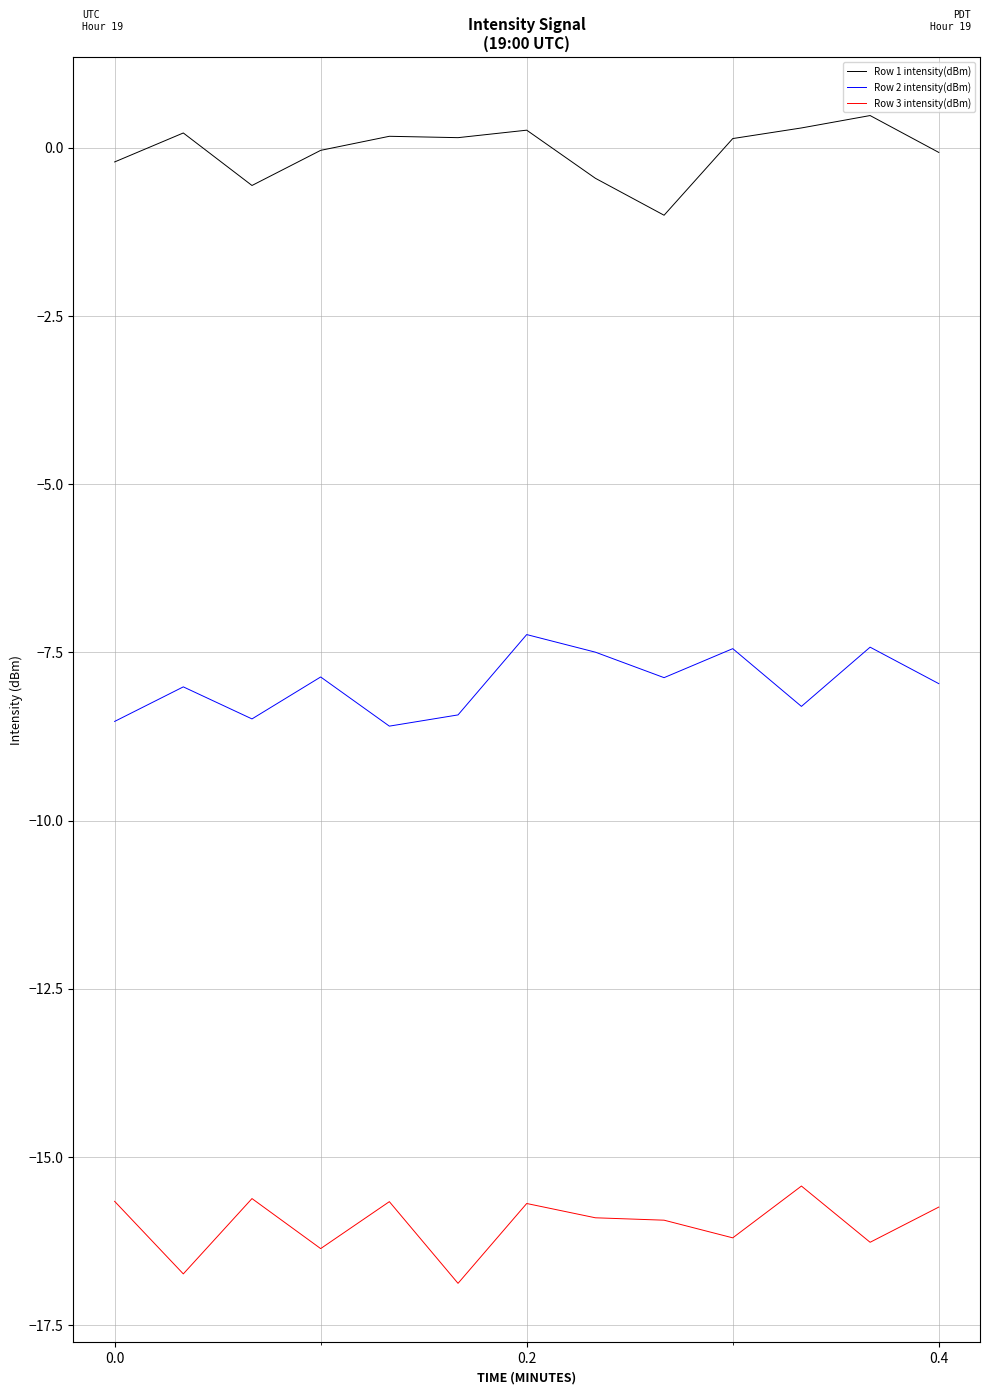

What is the maximum value for Row 2 intensity(dBm)?

-7.2